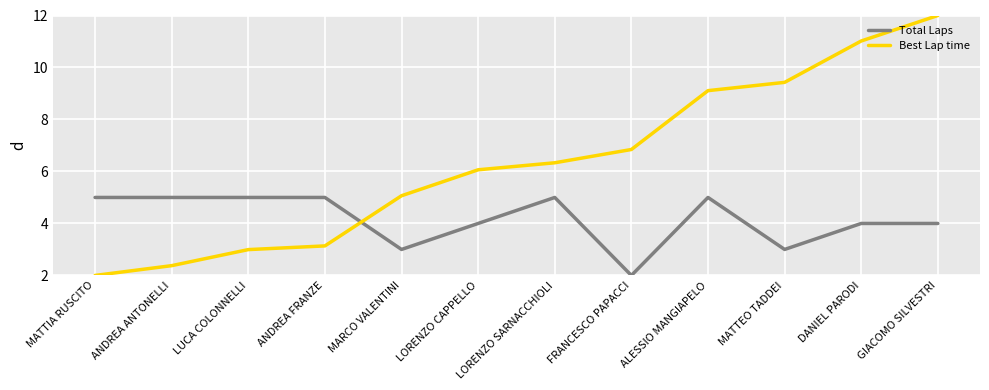

What is the lowest value of the Best Lap time series?

2.0